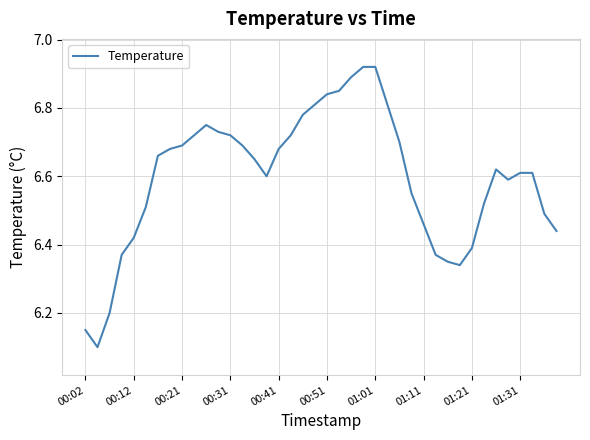

What is the smallest value displayed?

6.1